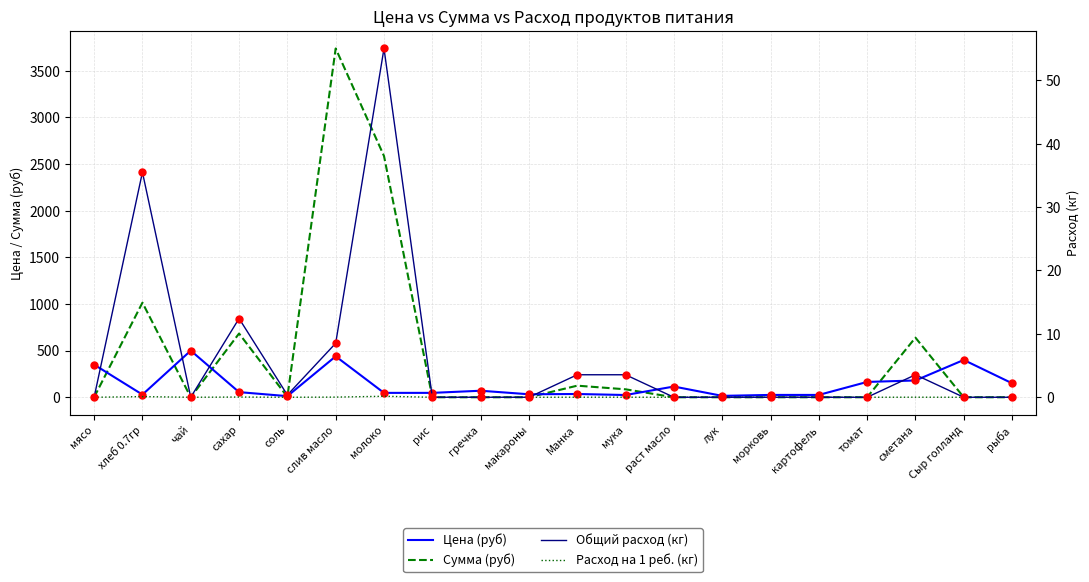

Which series reaches the minimum Y coordinate?

Сумма (руб)